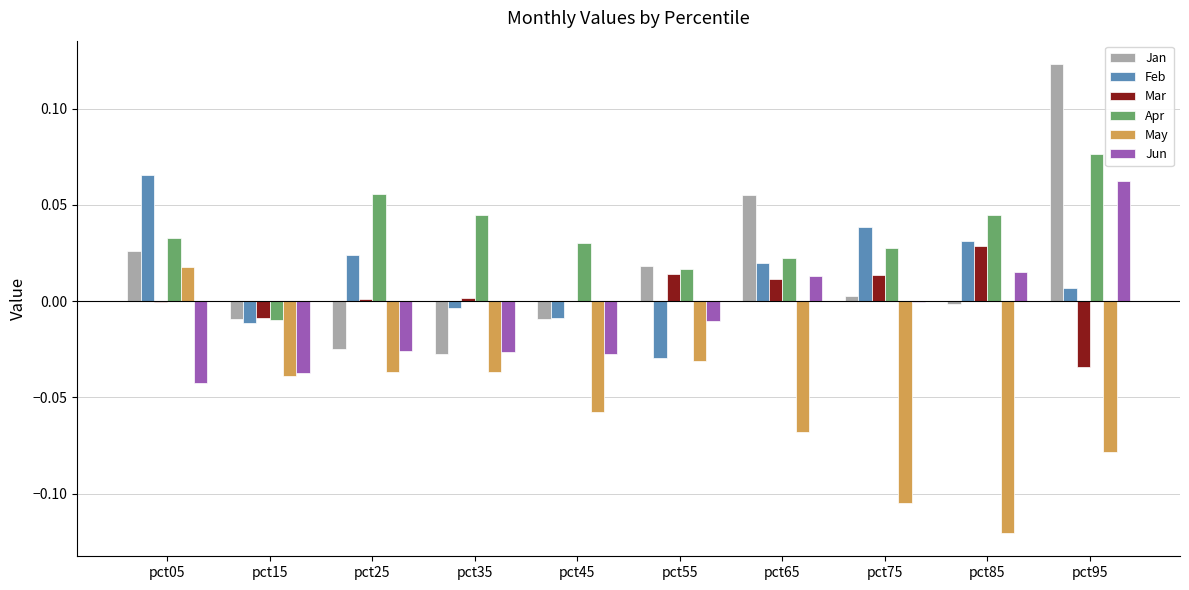

Which series changed the most between pct45 and pct65?

Jan